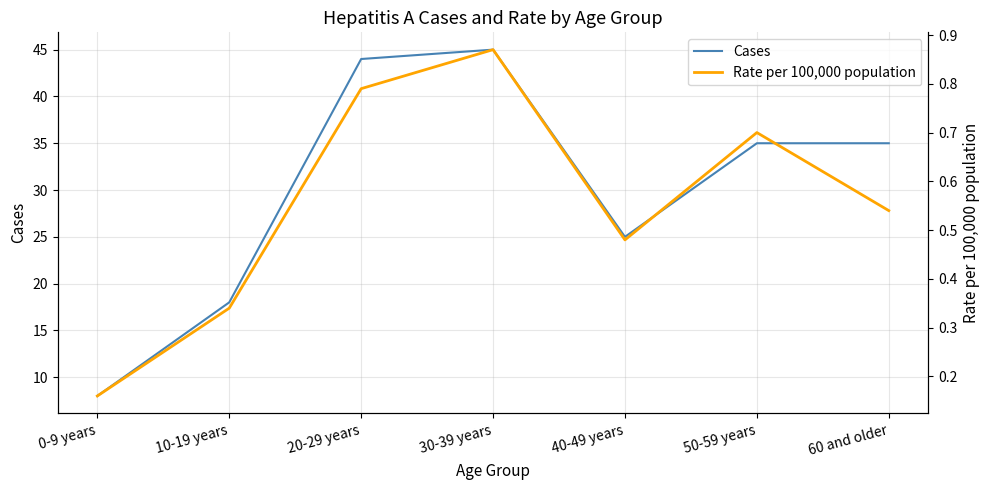

True or false: Cases and Rate per 100,000 population cross at least once.

False